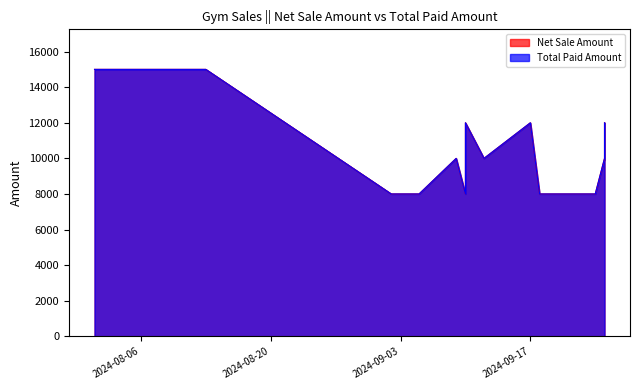

List the labels in order of Net Sale Amount value, smallest first.

2024-09-24, 2024-09-18, 2024-09-10, 2024-09-05, 2024-09-02, 2024-09-25, 2024-09-12, 2024-09-09, 2024-09-25, 2024-09-17, 2024-09-10, 2024-08-13, 2024-08-12, 2024-08-01